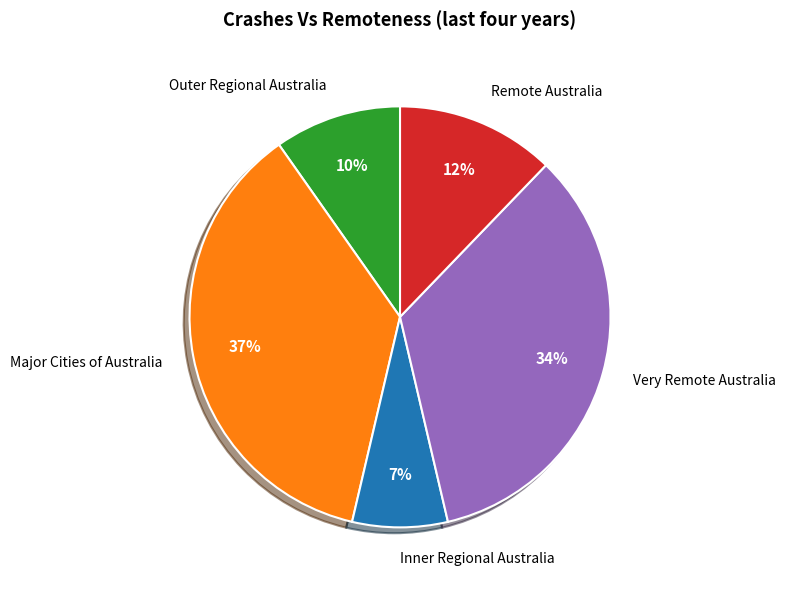

Is it true that Inner Regional Australia is 7% of the pie?

True